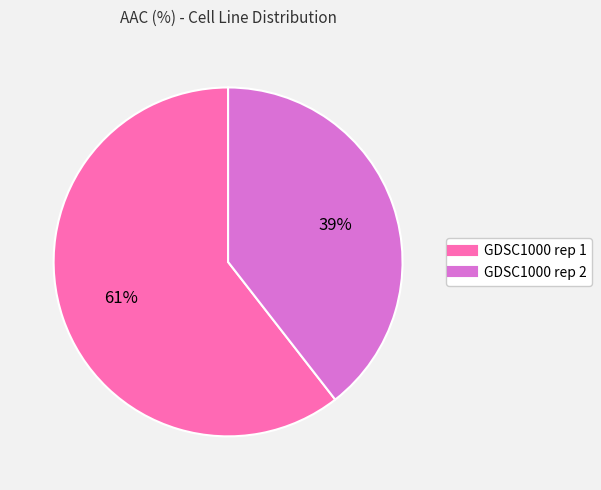

Rank the categories by value from lowest to highest.

GDSC1000 rep 2, GDSC1000 rep 1